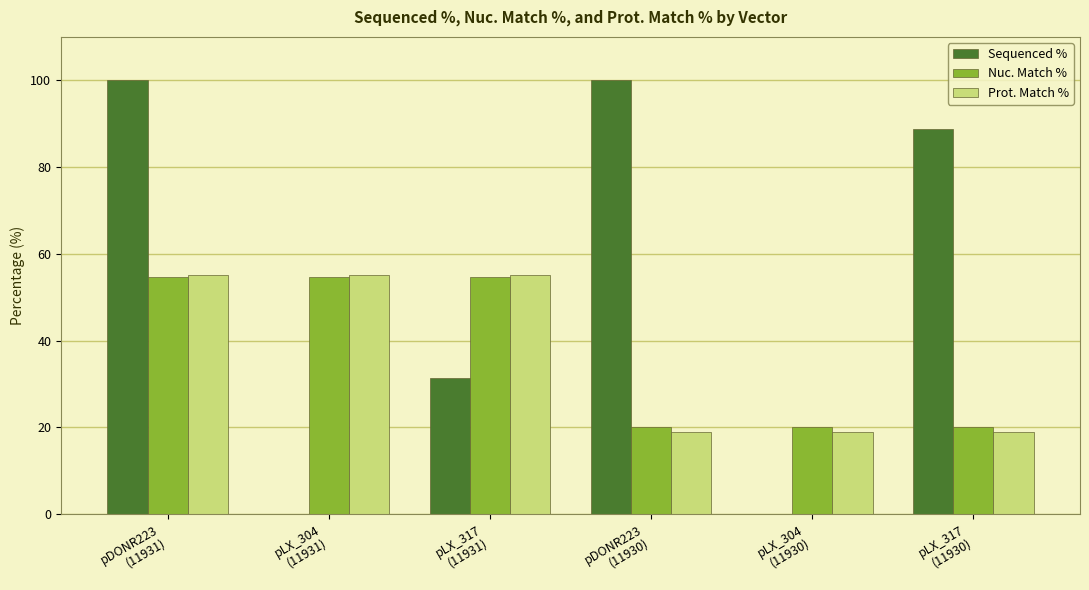

Reading left to right, extract all data points from this chart.

Sequenced %: pDONR223
(11931)=100.0	pLX_304
(11931)=0.0	pLX_317
(11931)=31.3	pDONR223
(11930)=100.0	pLX_304
(11930)=0.0	pLX_317
(11930)=88.7
Nuc. Match %: pDONR223
(11931)=54.6	pLX_304
(11931)=54.6	pLX_317
(11931)=54.6	pDONR223
(11930)=20.2	pLX_304
(11930)=20.2	pLX_317
(11930)=20.2
Prot. Match %: pDONR223
(11931)=55.1	pLX_304
(11931)=55.1	pLX_317
(11931)=55.1	pDONR223
(11930)=19.0	pLX_304
(11930)=19.0	pLX_317
(11930)=19.0